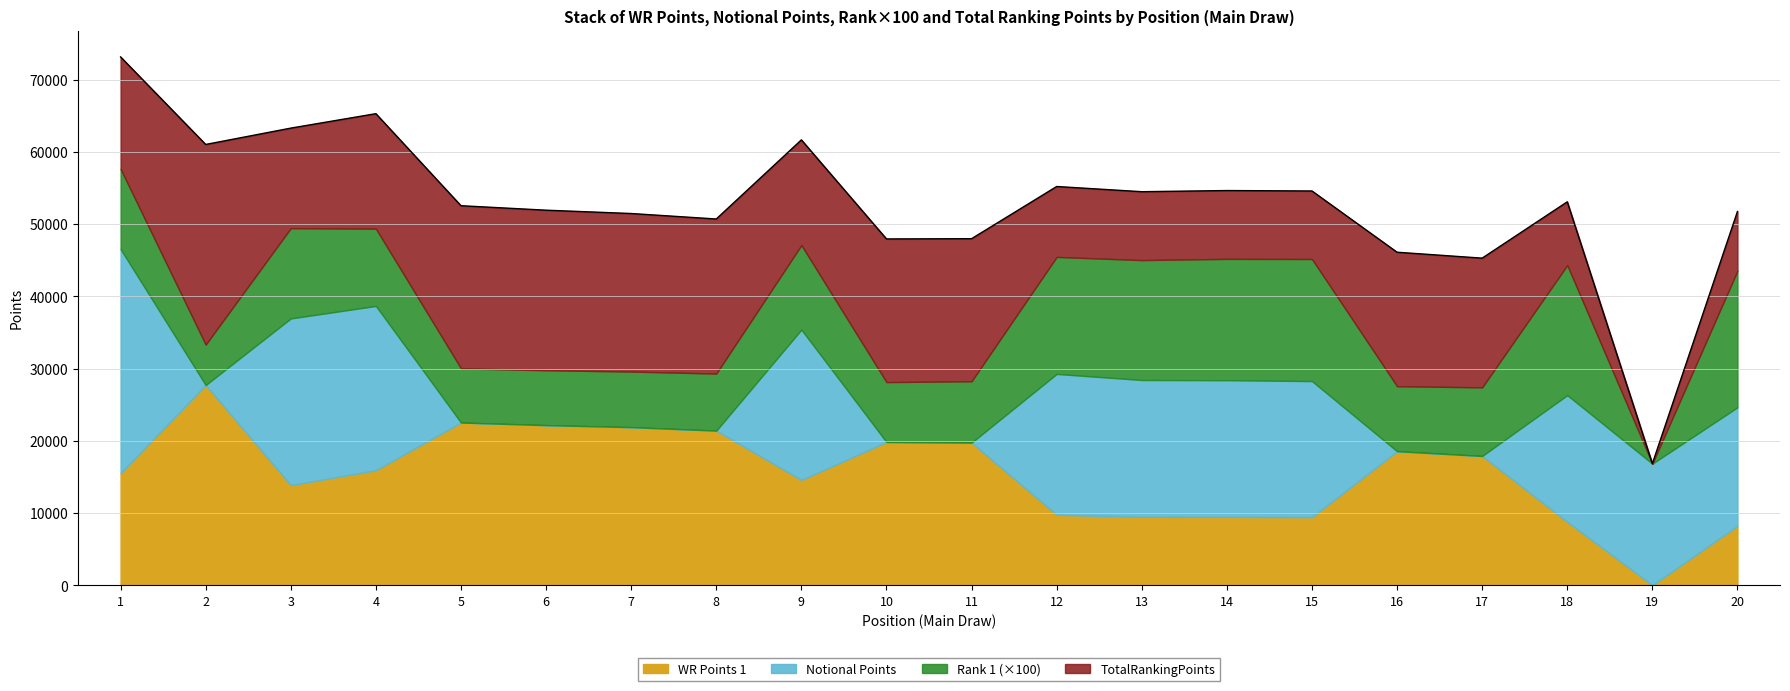

Which has a higher value, 20 or 10?

10